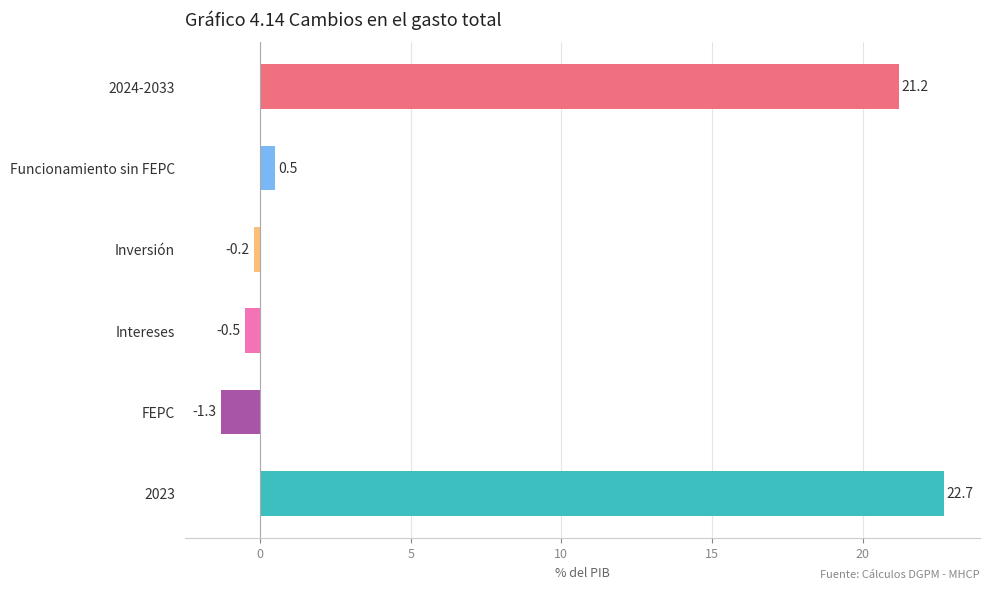

The value at 2023 is 15.2. True or false?

False